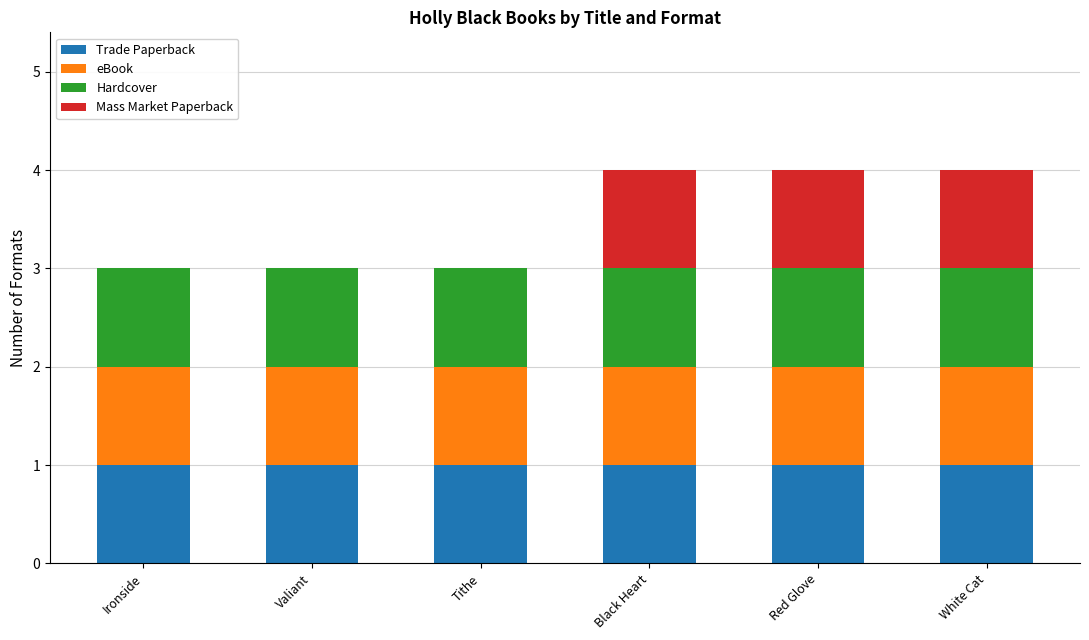

What is the total value across all series at Valiant?

3